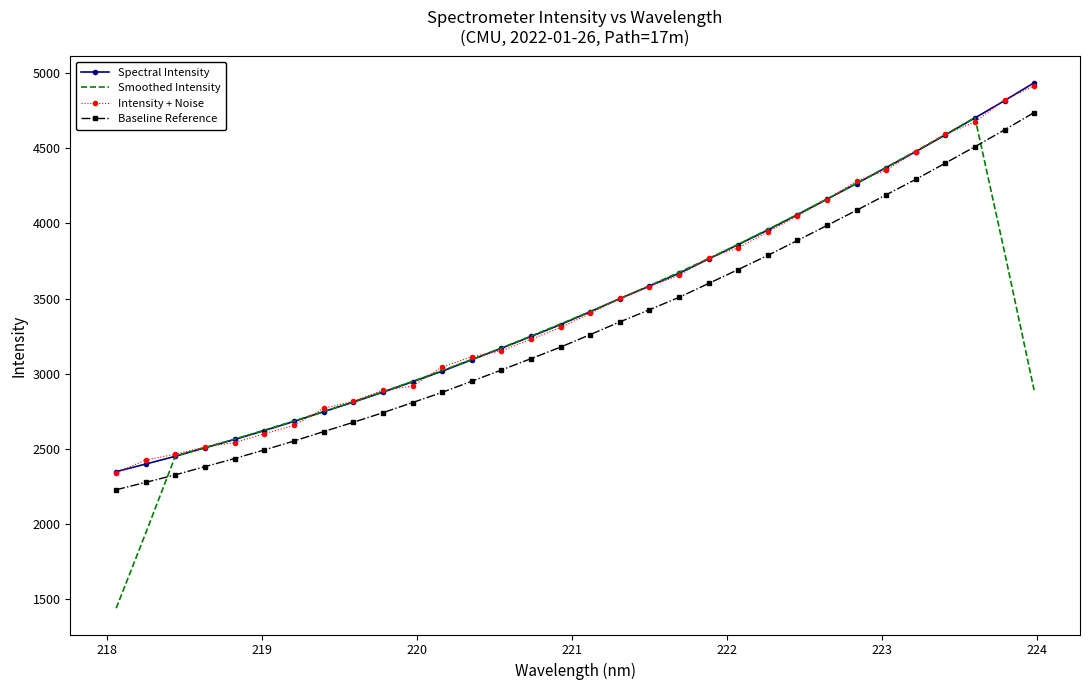

True or false: Intensity + Noise and Baseline Reference cross at least once.

False